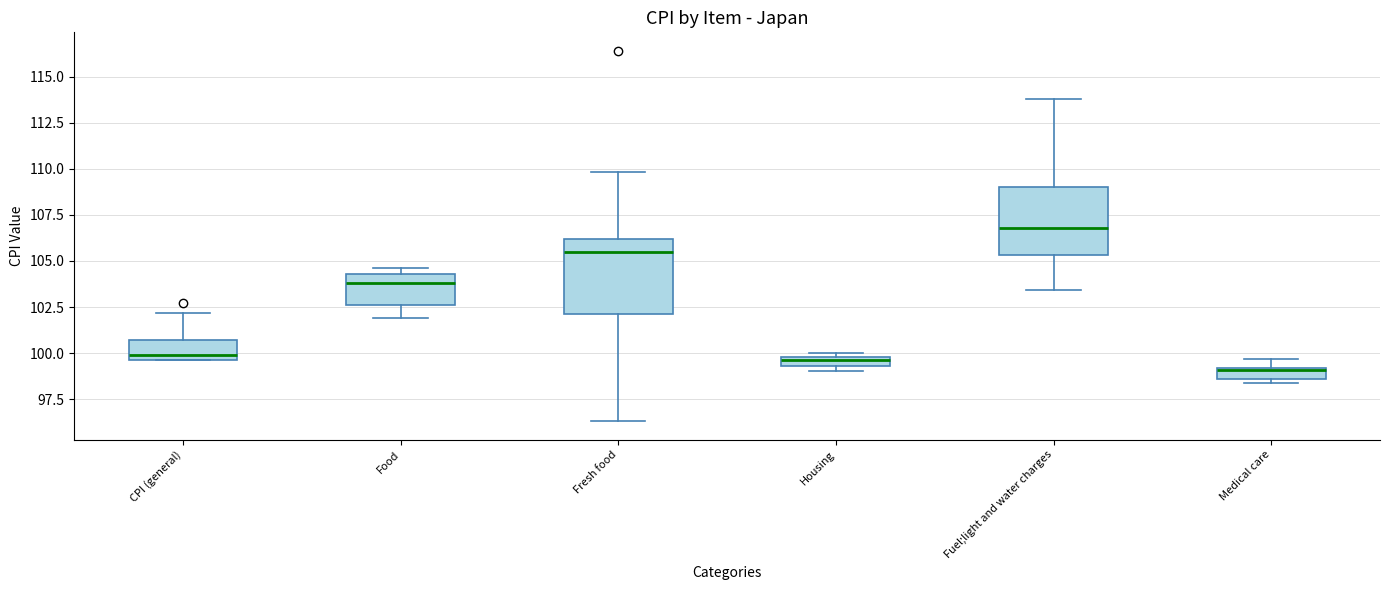

Where does the median line of the box for Food sit on the y-axis? The values are not printed on the chart, so give them approximately, as read against the axis.

104.0